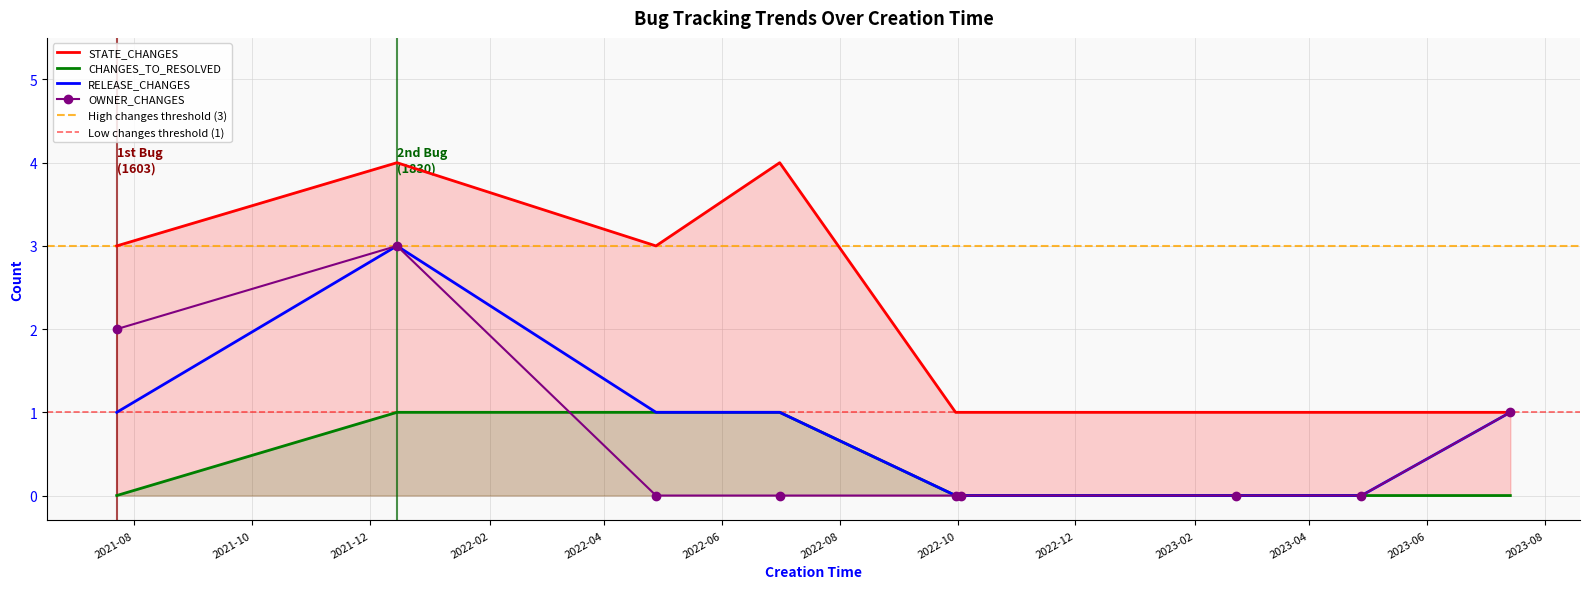

What position from the right is 2023-04-28?

2